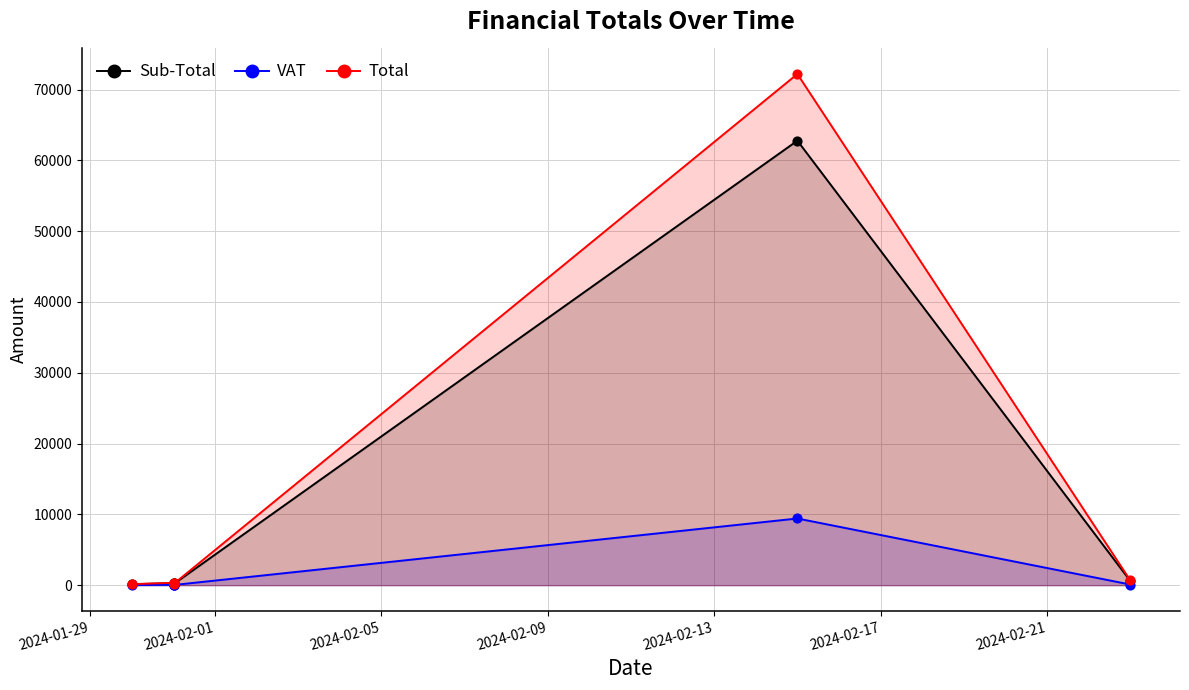

Which series has the largest total across all categories?

Total